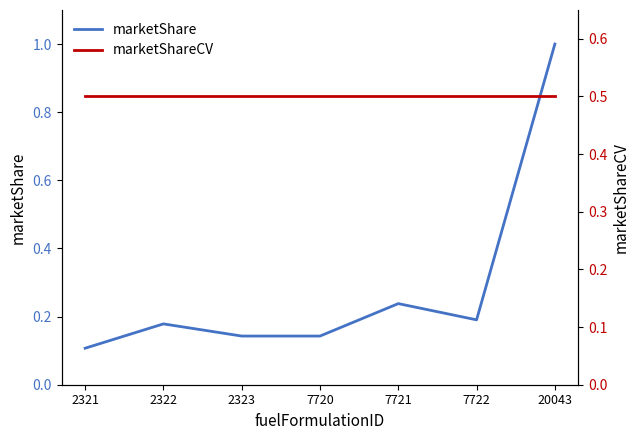

How many intersections are there between marketShare and marketShareCV?

1